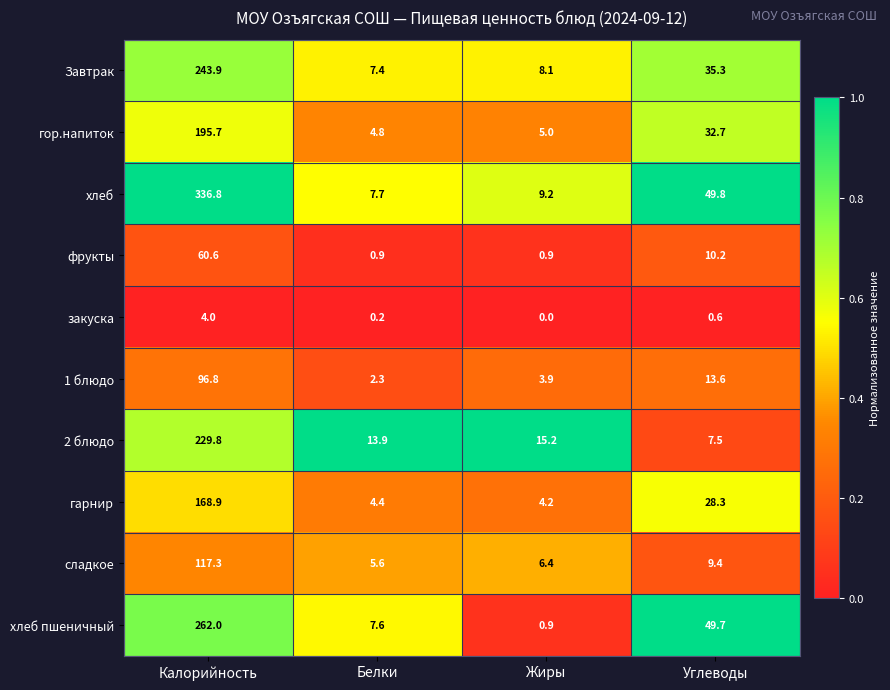

Count the number of categories in the chart.

4